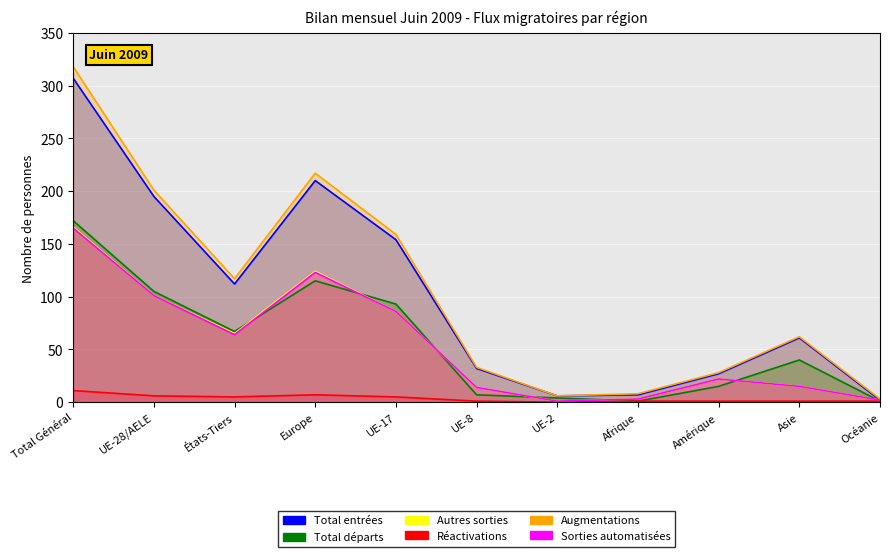

What are all the series names shown in the legend?

Total entrées, Total départs, Autres sorties, Réactivations, Augmentations, Sorties automatisées